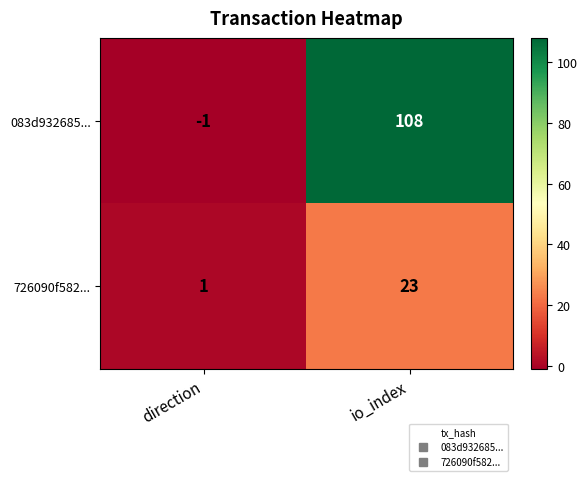

Reading left to right, transcribe all the data shown in this chart.

083d932685...: direction=-1	io_index=108
726090f582...: direction=1	io_index=23